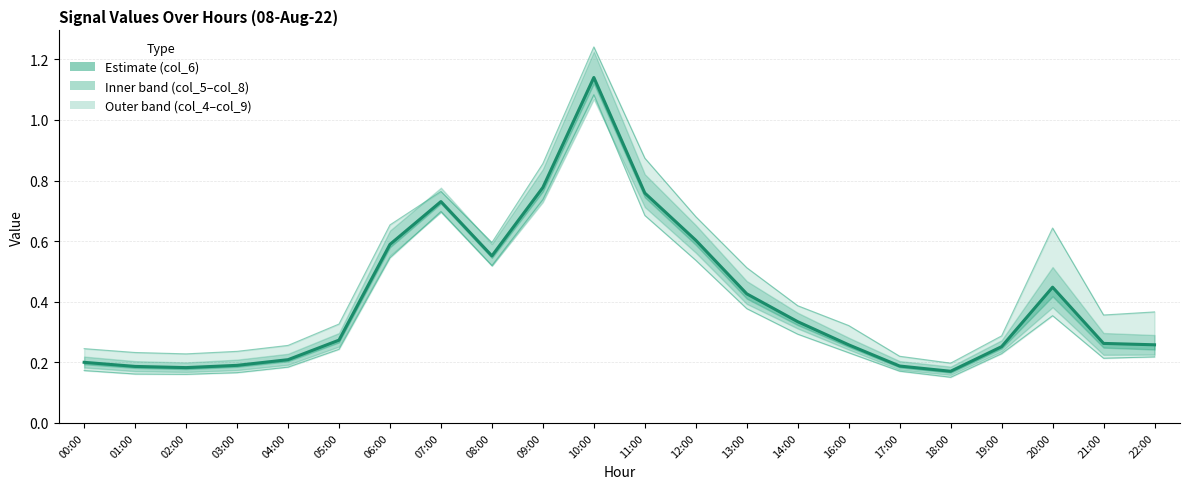

True or false: col_9 (lower) and col_6 (centre) intersect in this chart.

False